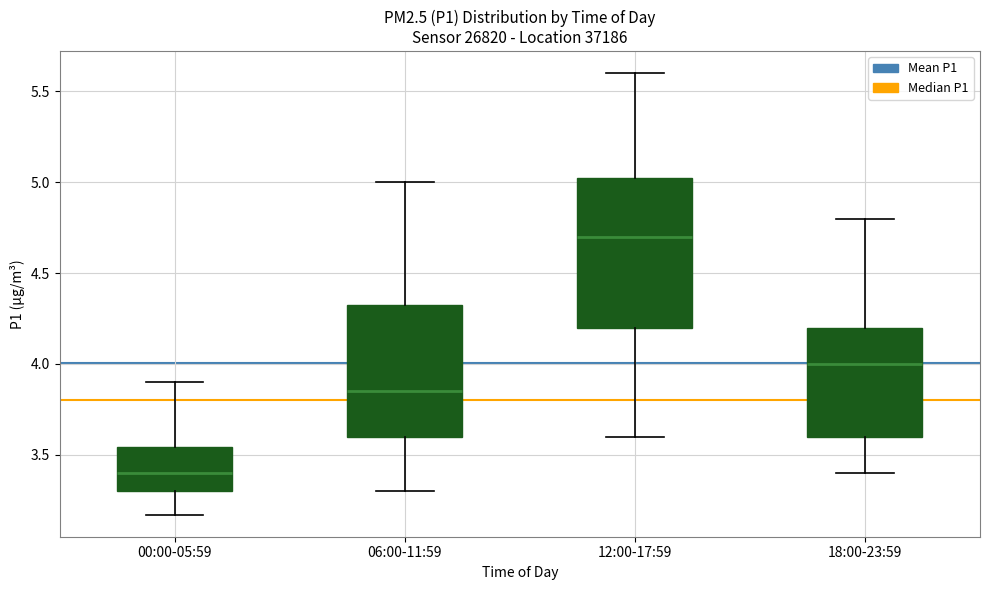

Comparing the boxes themselves (not the whiskers), which one is the tallest?

12:00-17:59